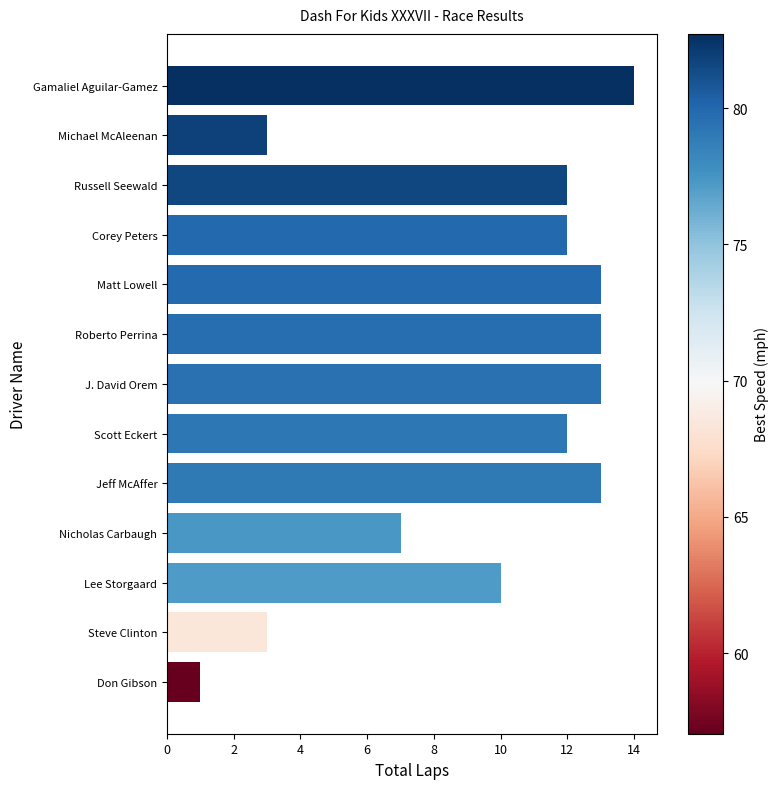

What is the ratio of the value at Roberto Perrina to the value at Jeff McAffer?

1.0